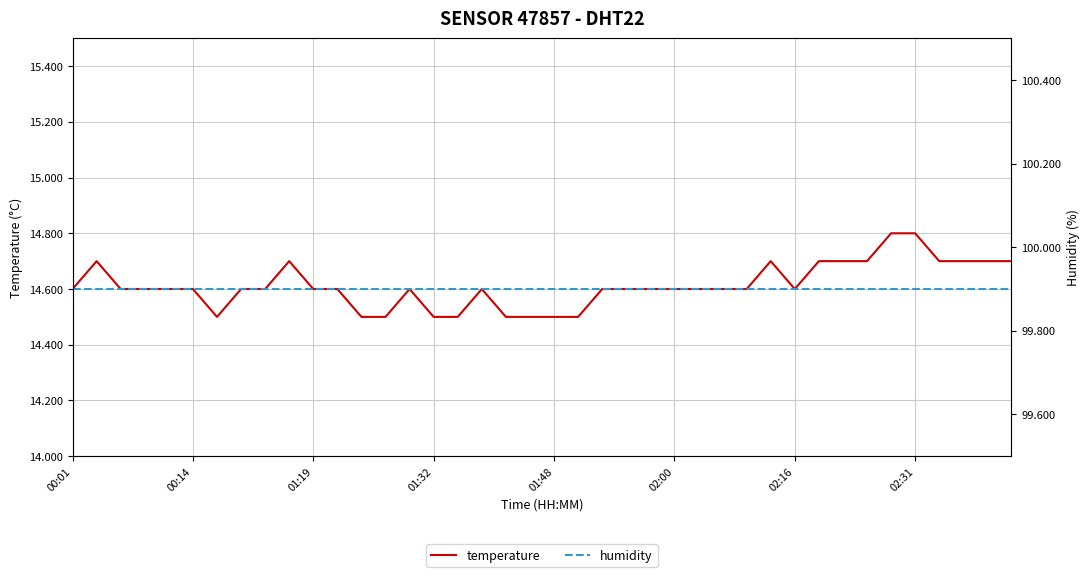

What is the minimum value for temperature?

14.5